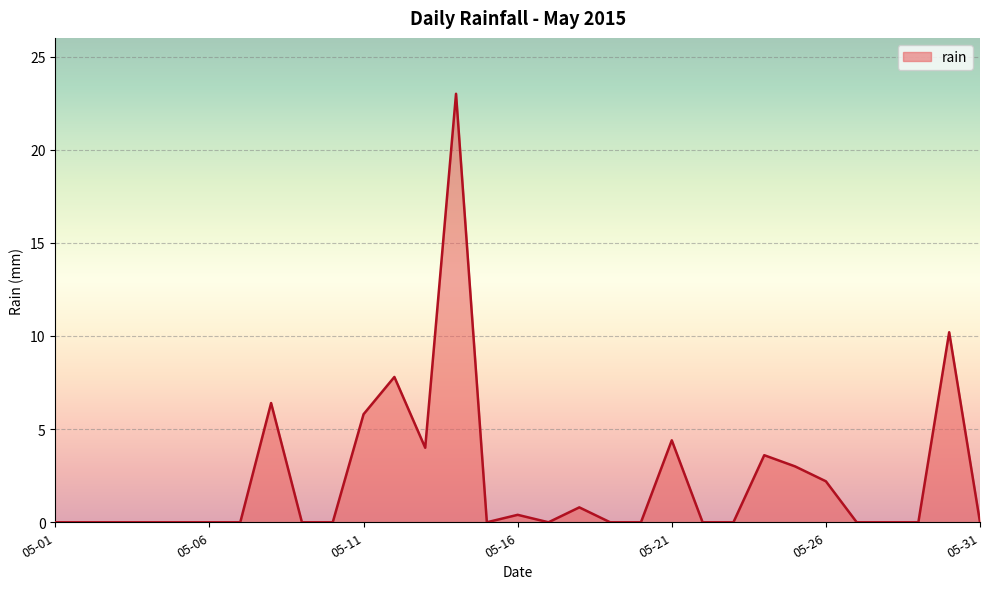

What is the greatest value displayed?

23.0